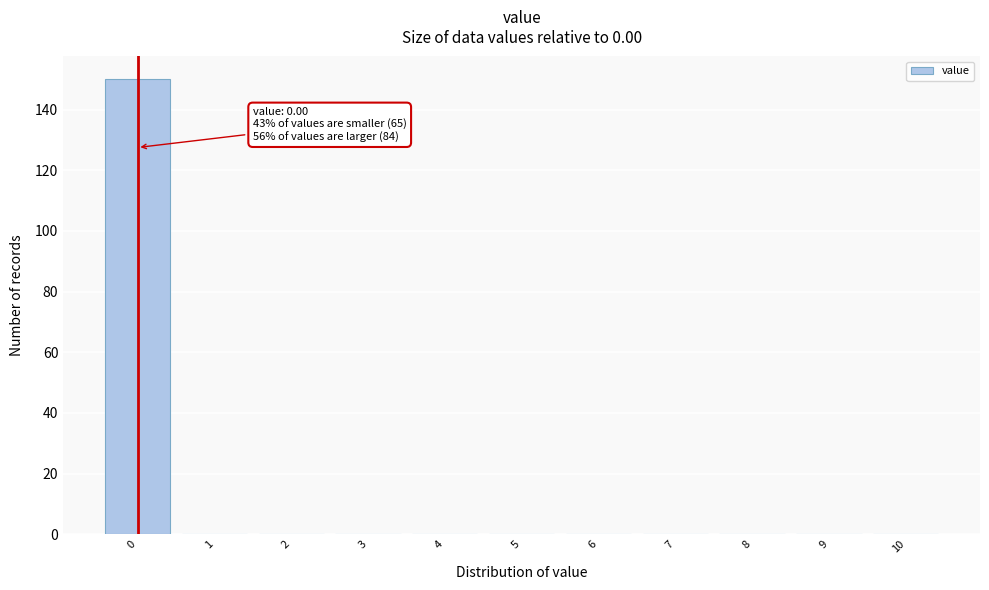

Over which range of the x-axis is the bar tallest?

-0.5 to 0.5